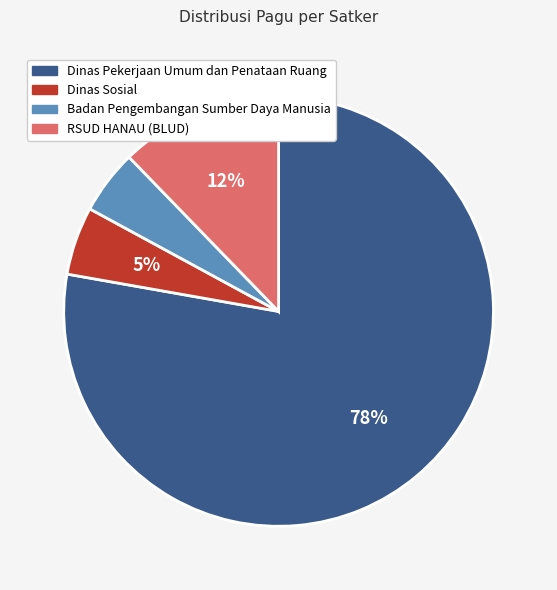

To the nearest percent, what is the difference between the largest and smallest slice percentages?

73%